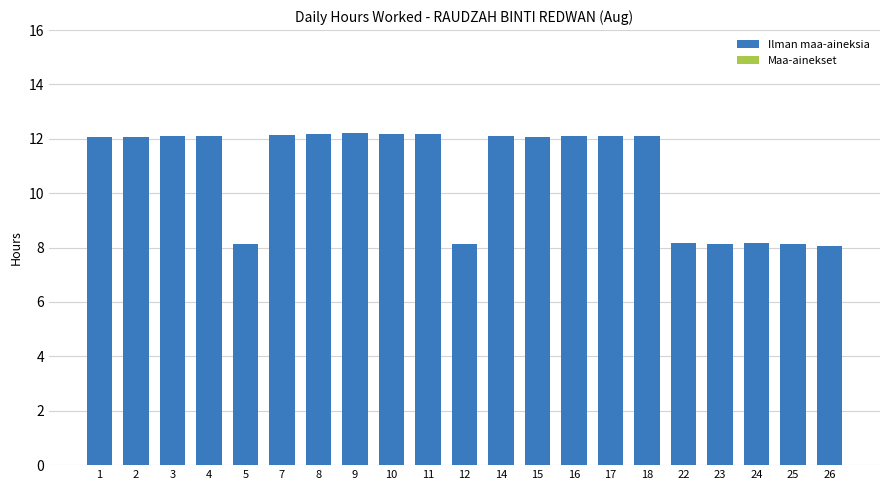

Are the bars grouped side by side (vs. stacked)?

No